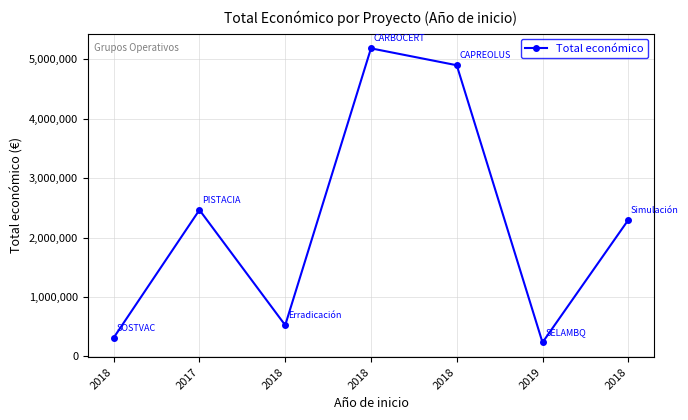

Does the chart have visible grid lines?

Yes